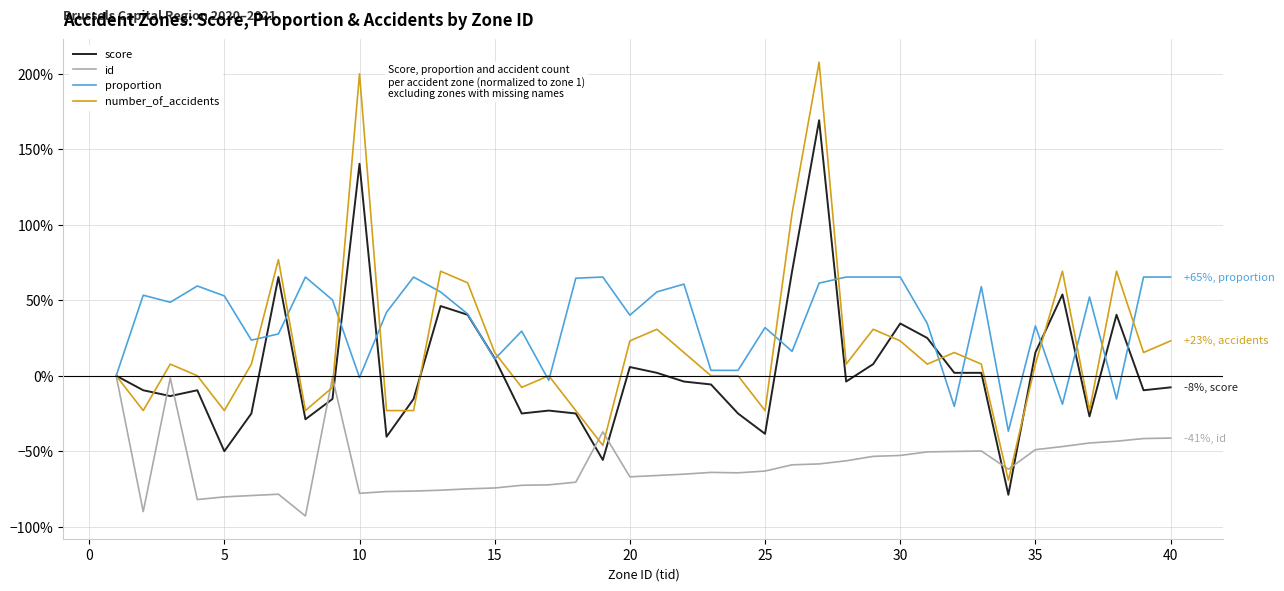

Which series has the widest spread of values?

number_of_accidents